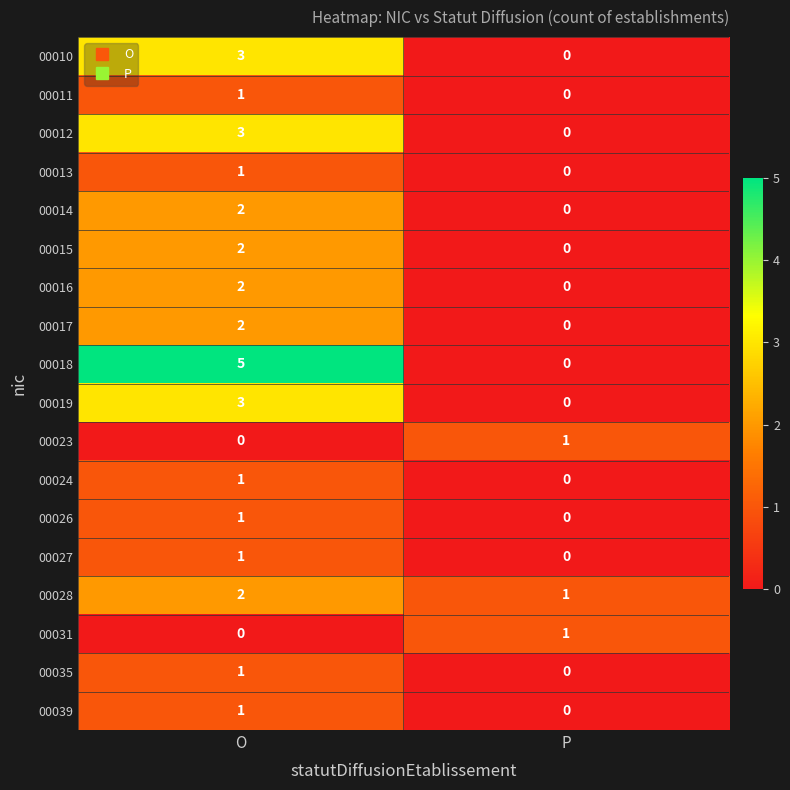

What is the sum of all 00018 values?

5